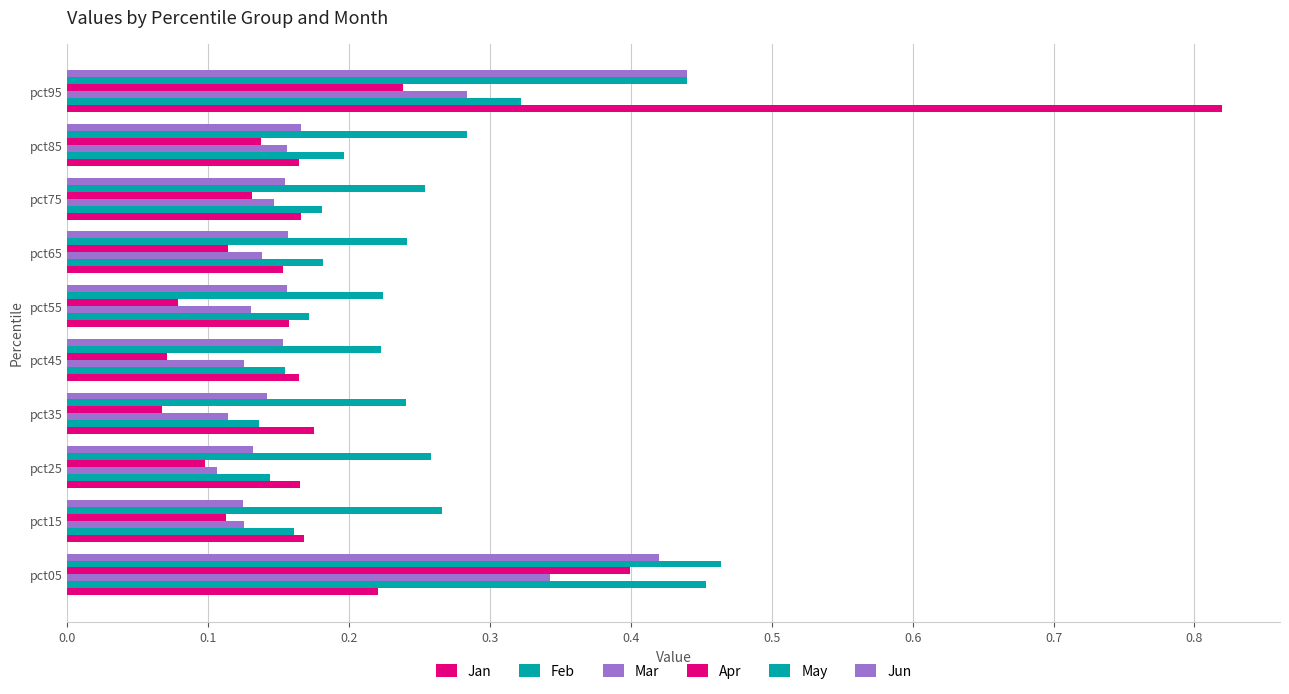

How many categories are shown in the chart?

10